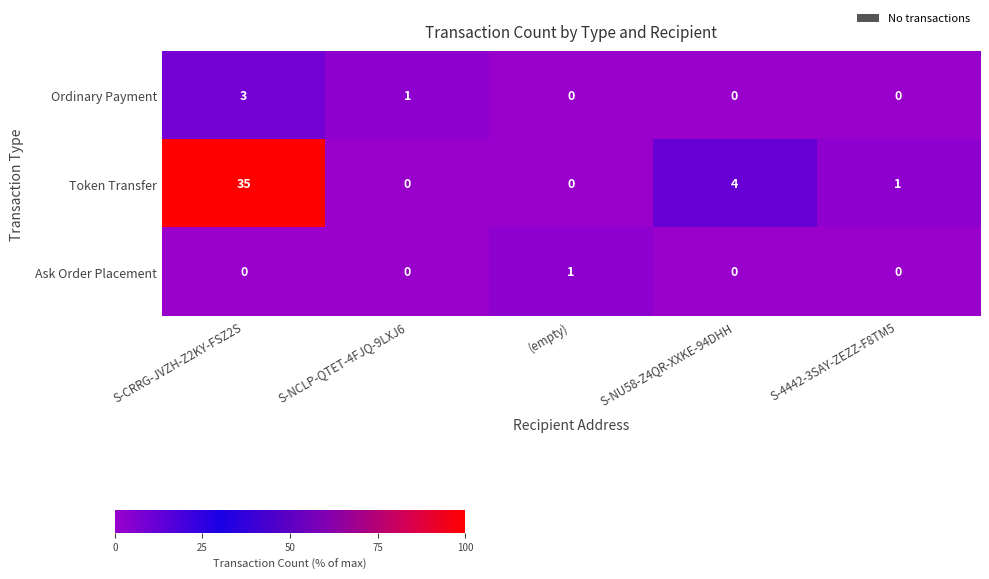

Is the value of Token Transfer at S-NU58-Z4QR-XXKE-94DHH greater than the value of Ask Order Placement at (empty)?

Yes